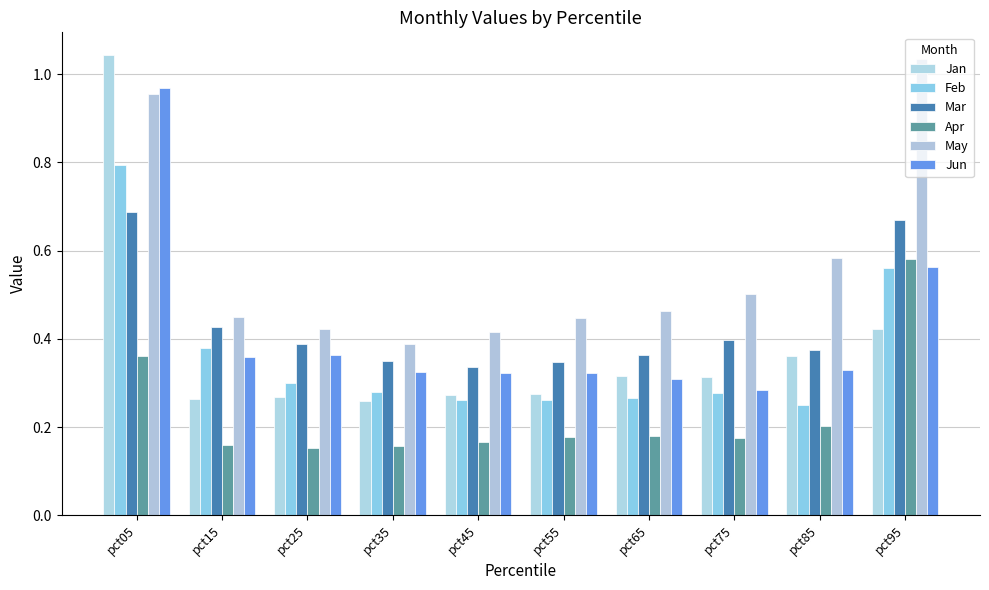

What is the minimum value shown in the chart?

0.2